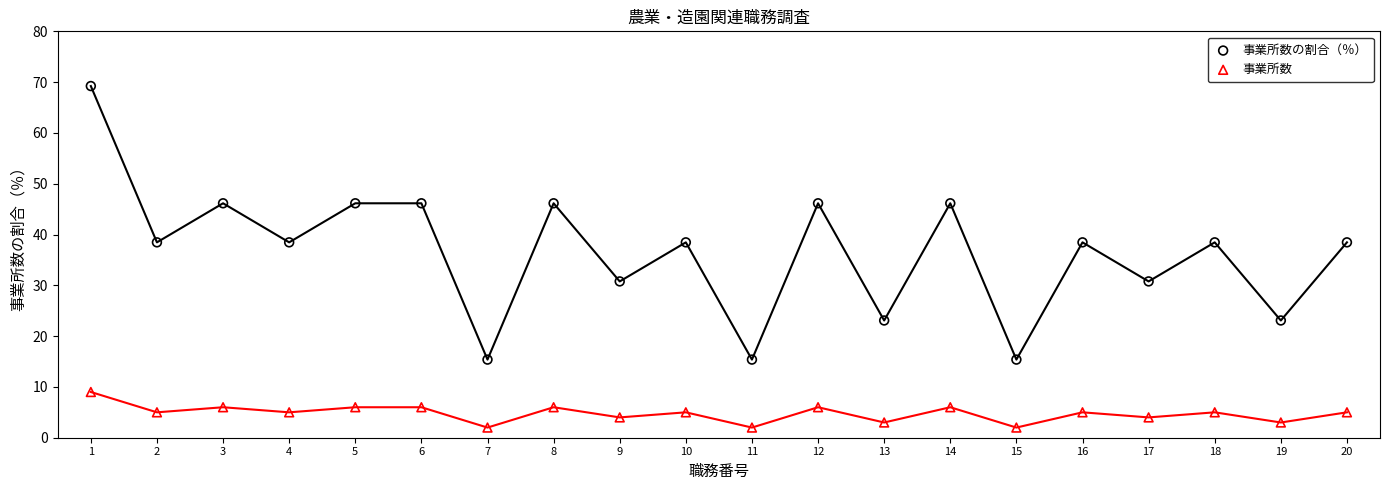

Across all data points, what is the range of Y values (max minus min)?

67.2